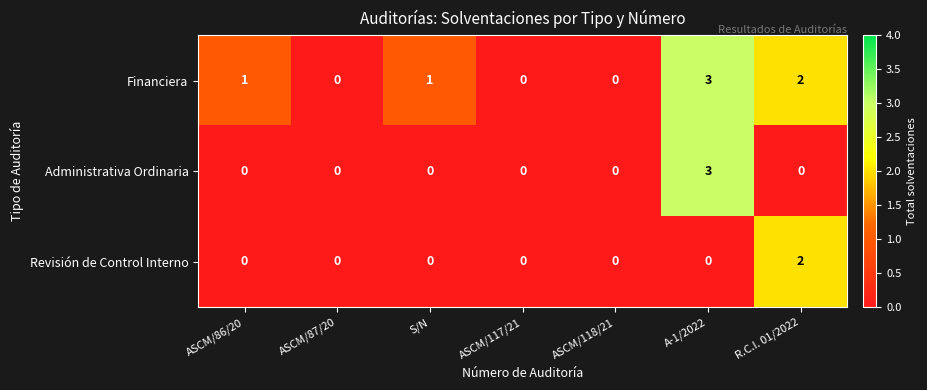

Rank the series by their average value, from highest to lowest.

Financiera, Administrativa Ordinaria, Revisión de Control Interno